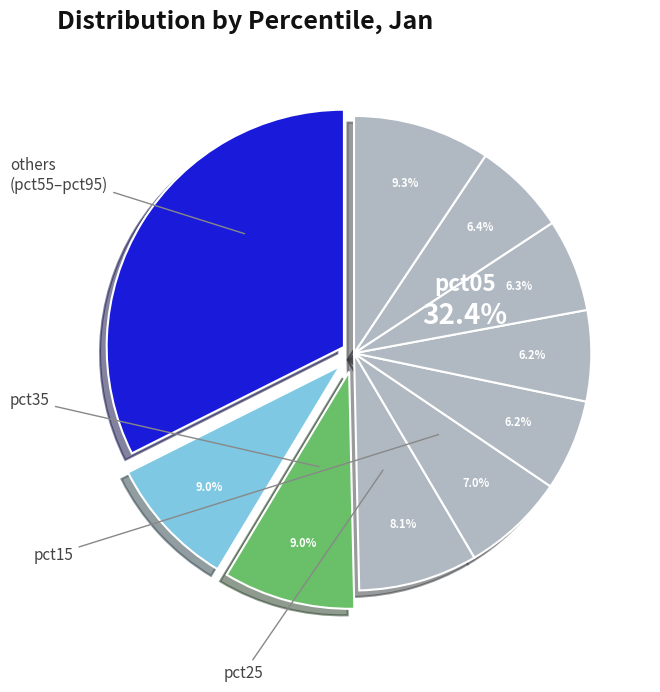

What percentage is the pct55 slice, to the nearest percent?

6%